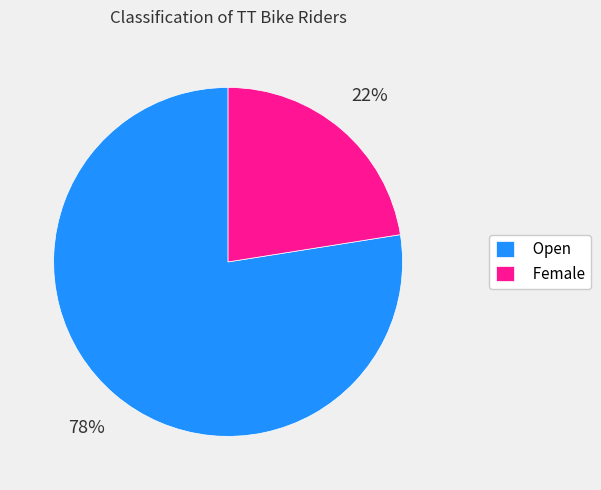

How many segments does this pie chart have?

2